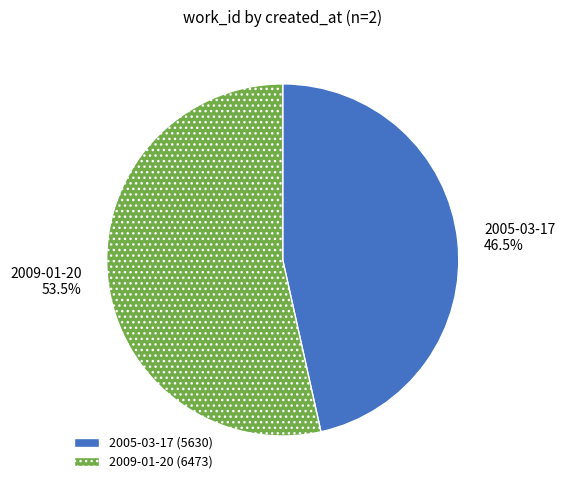

The 2009-01-20 slice represents 44% of the pie. True or false?

False